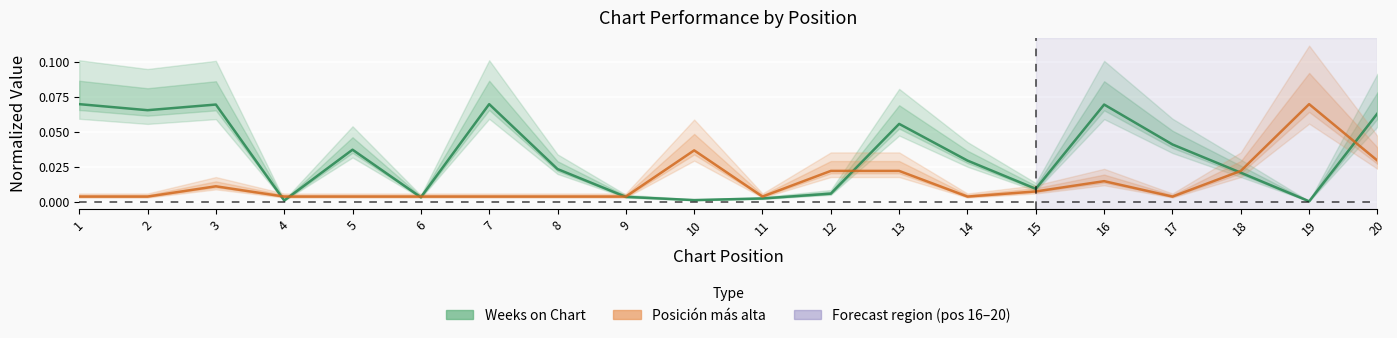

What is the sum of all Posición más alta values?

0.3